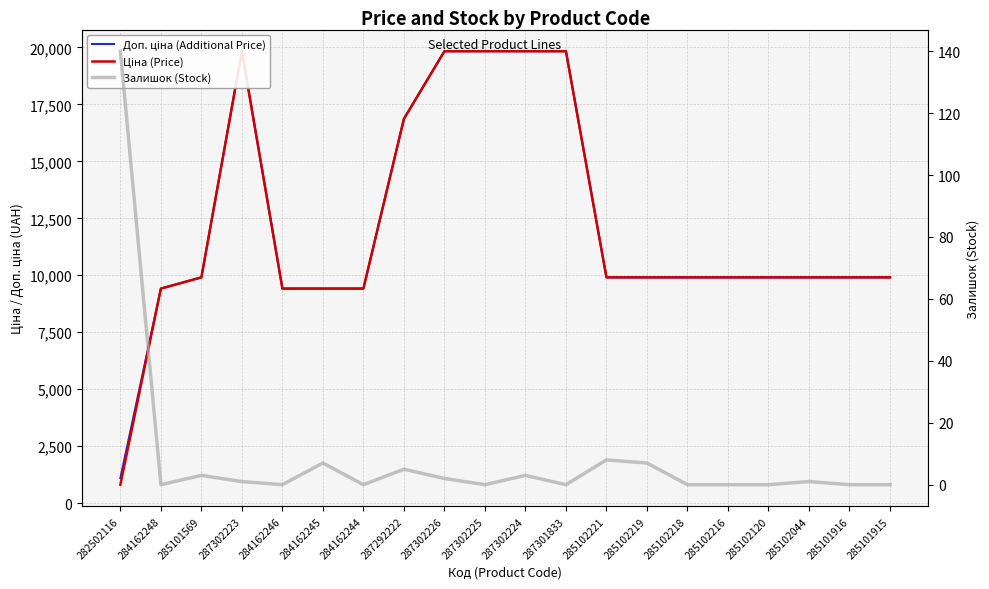

True or false: Залишок (Stock) and Ціна (Price) cross at least once.

False